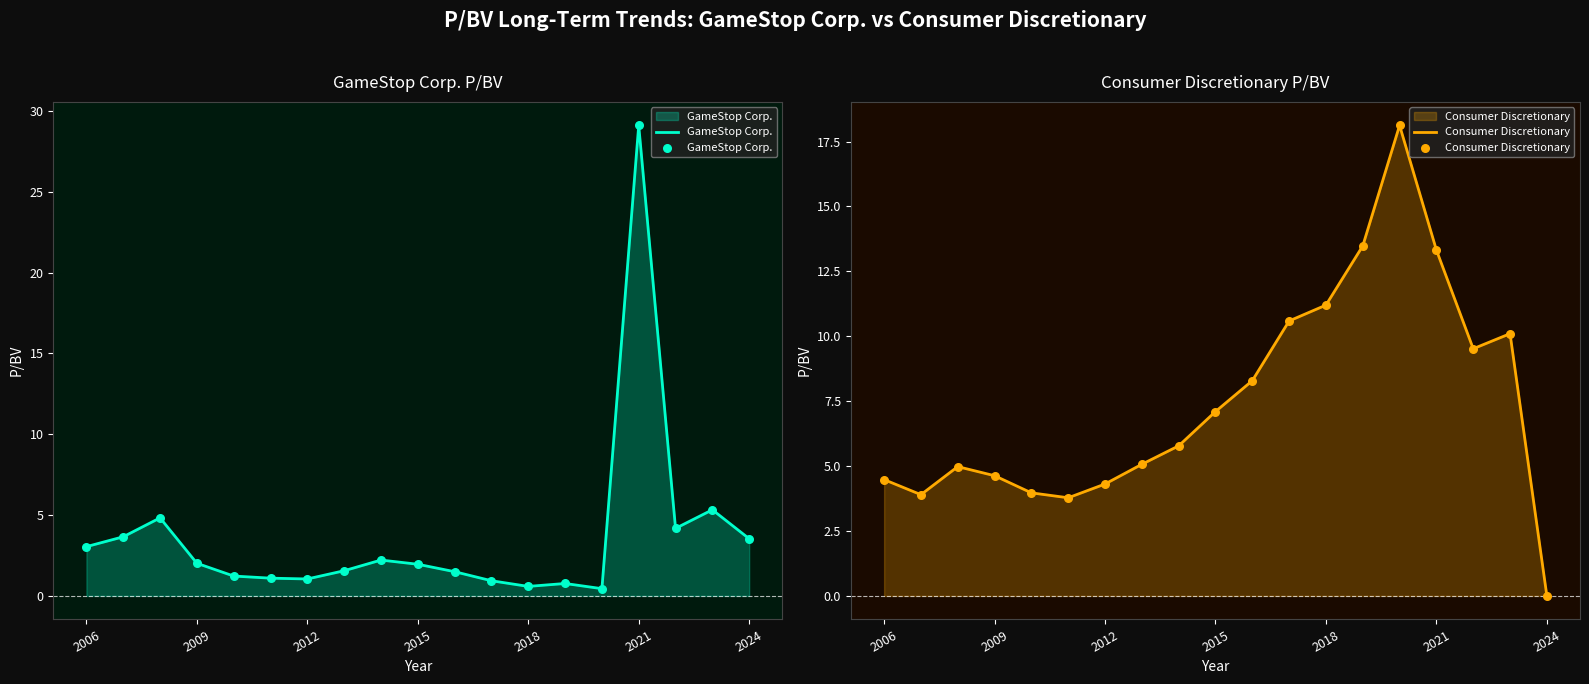

Which series has the widest spread of Y values?

GameStop Corp.